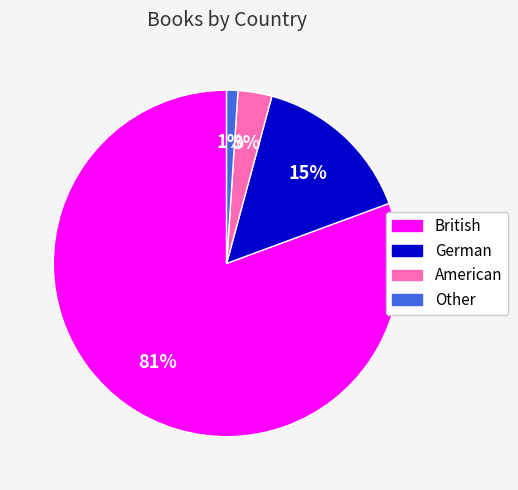

To the nearest percent, what portion does German represent?

15%